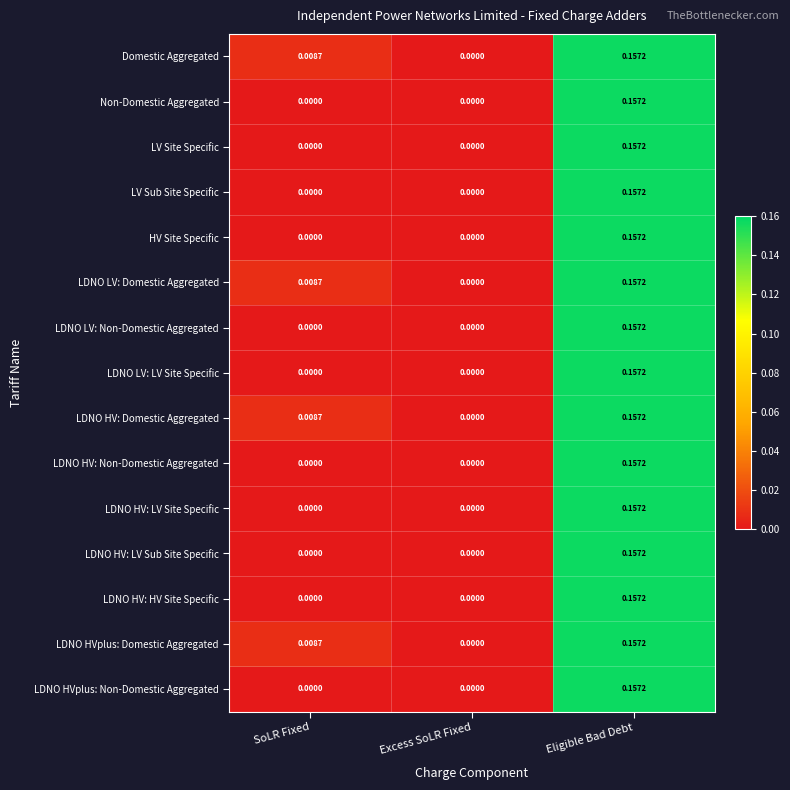

How many data points does each series have?

3